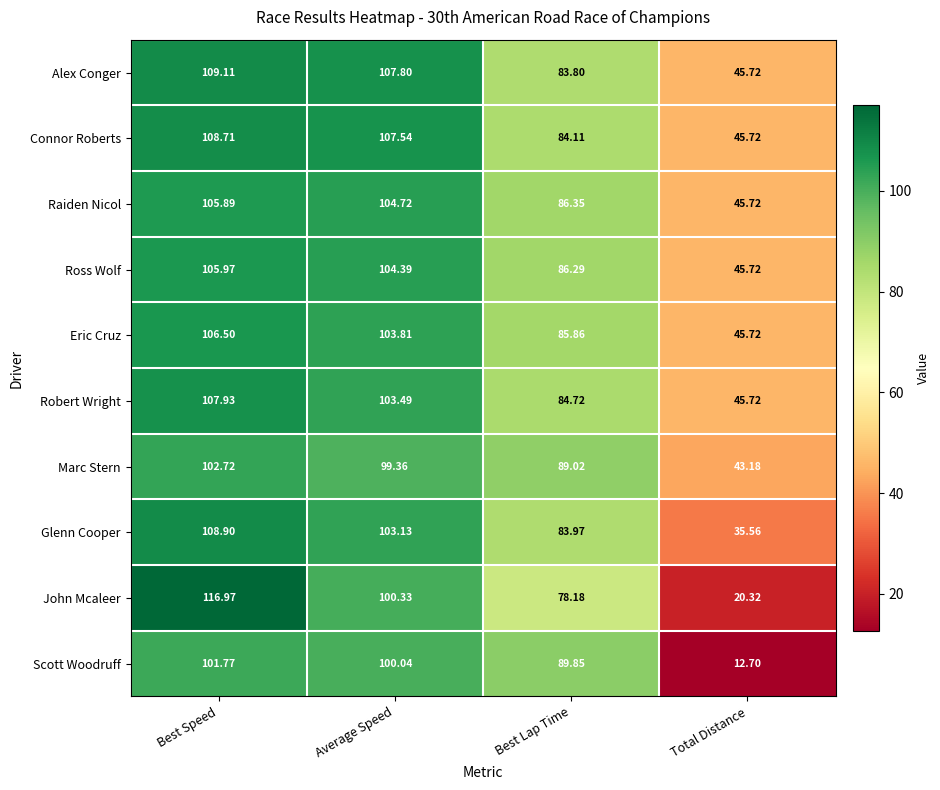

Which series has the widest spread of values?

John Mcaleer